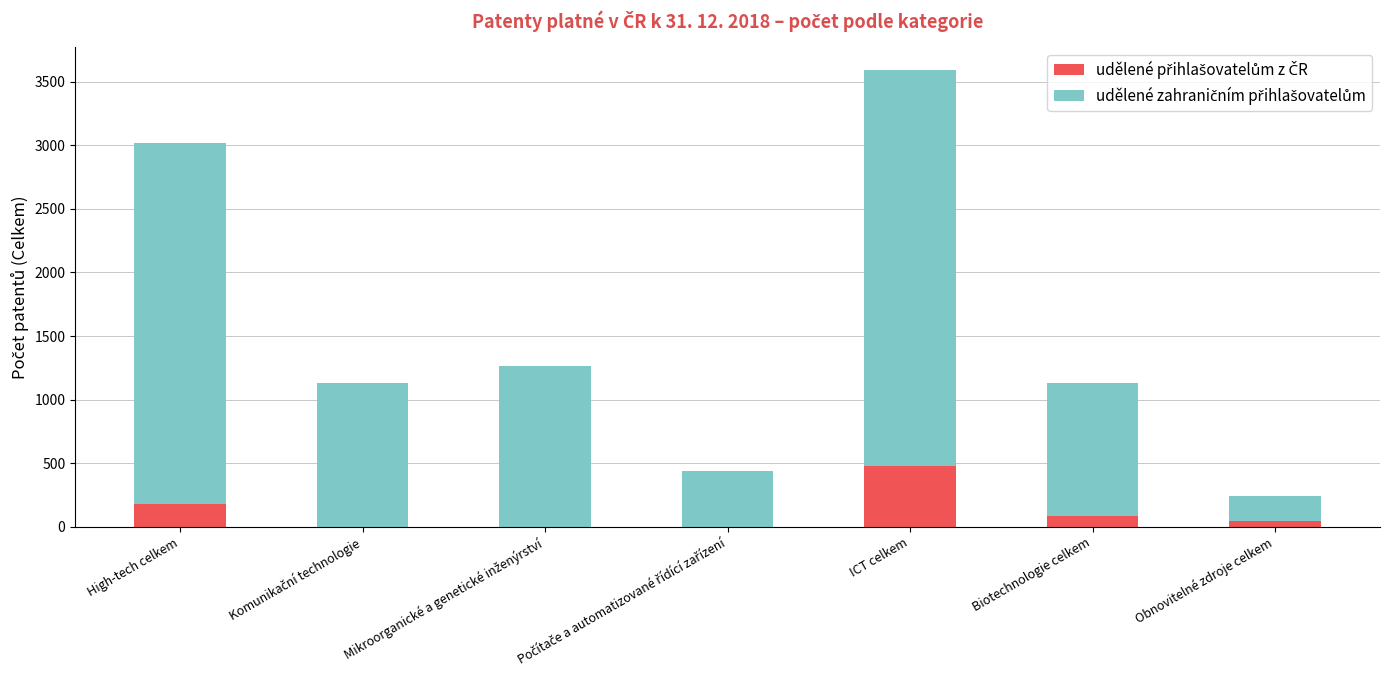

At which category is the sum across all series the highest?

ICT celkem